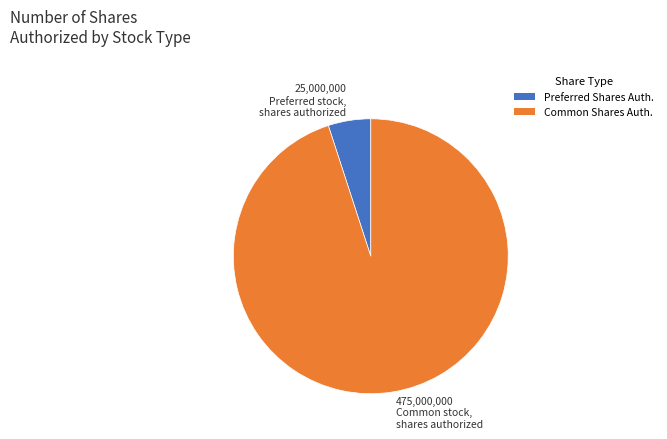

Count the number of slices in the pie.

2